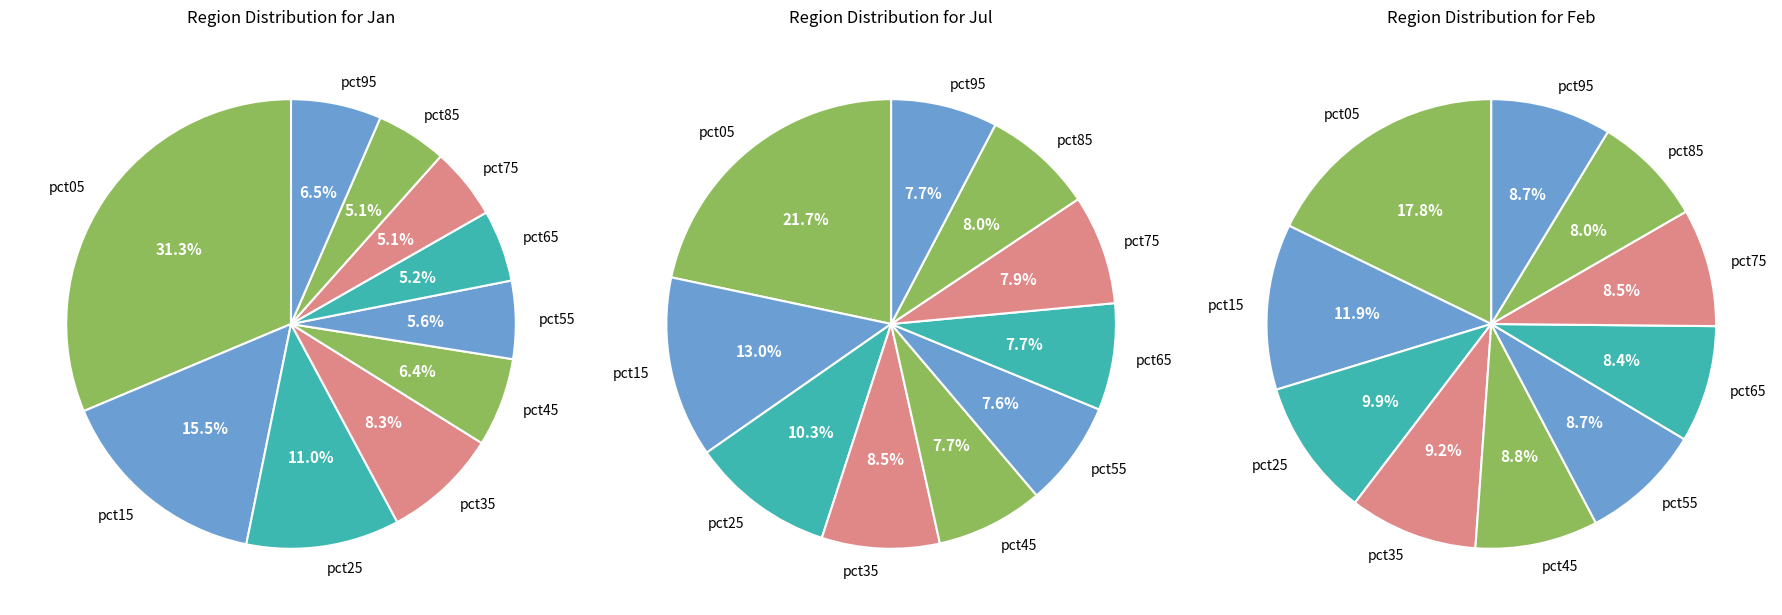

Which category has the biggest portion of the pie?

pct05